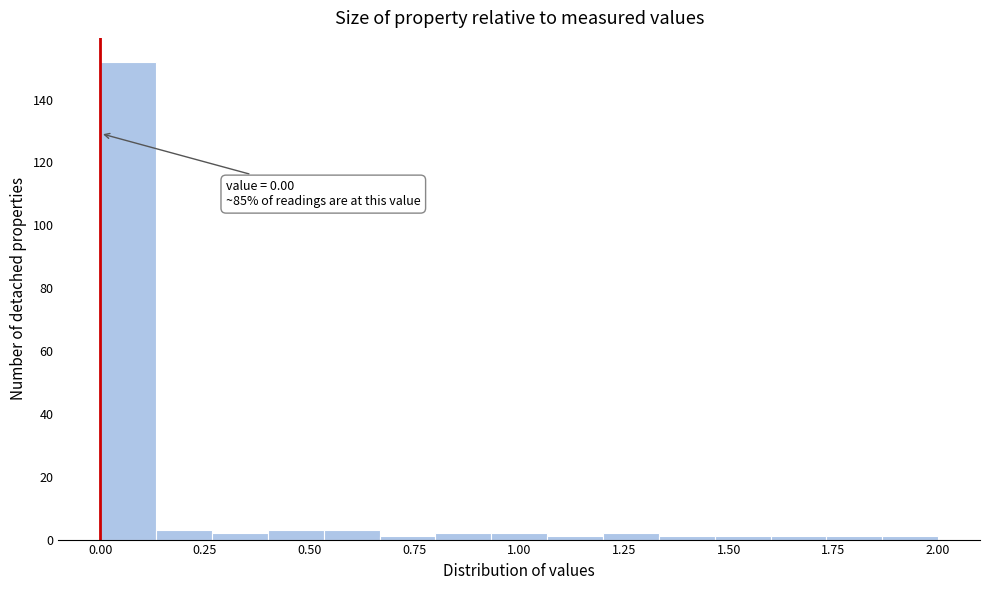

Read against the x-axis, roughly where is the centre of the tallest bar?

0.05